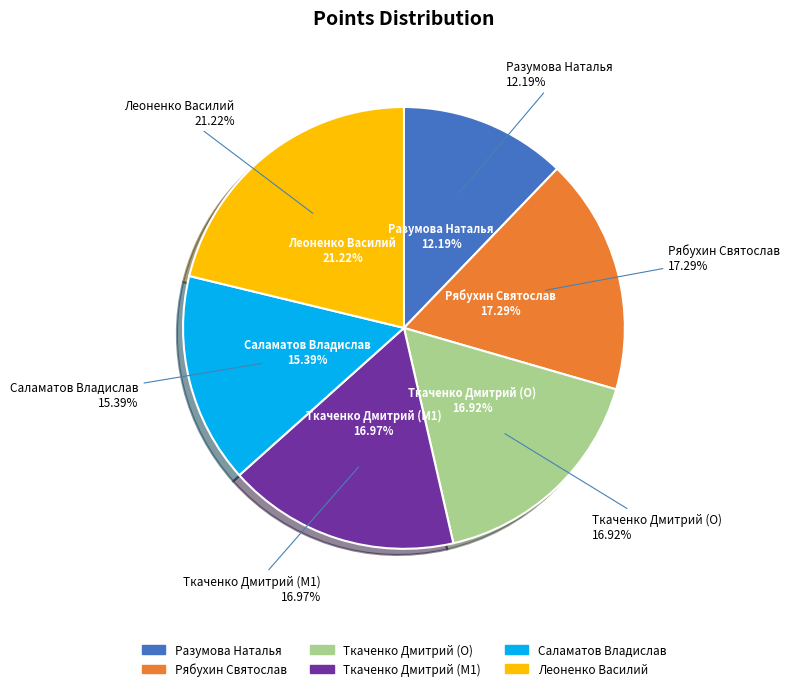

Which has a higher value, Разумова Наталья or Саламатов Владислав?

Саламатов Владислав